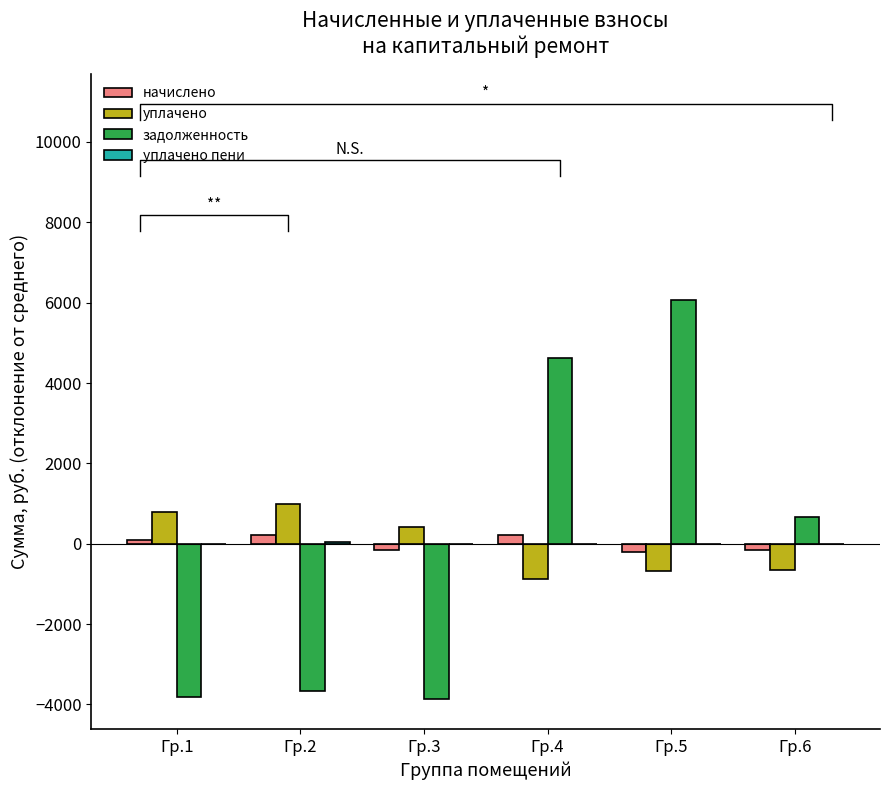

How many series are shown in this chart?

4